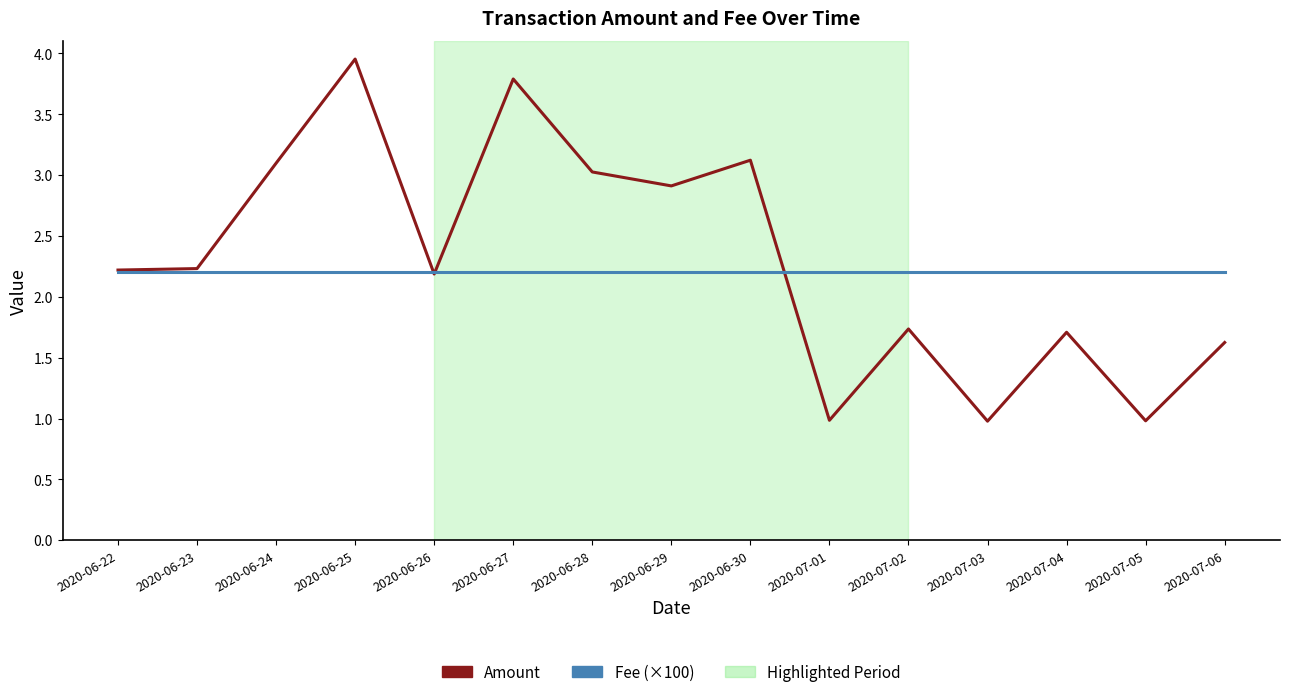

What position from the right is 2020-07-06?

1